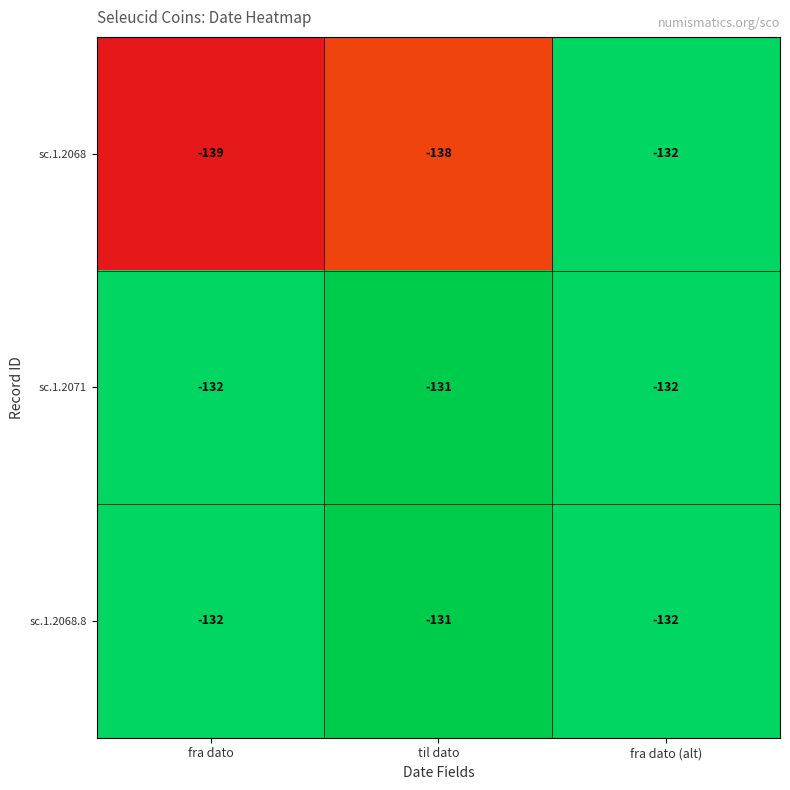

Between fra dato and fra dato (alt), which series saw the biggest shift?

sc.1.2068